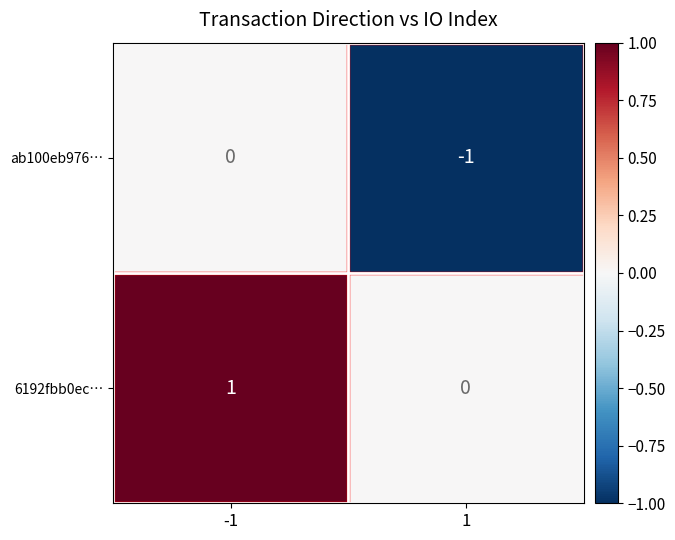

True or false: 6192fbb0ec… has a value of 1 at -1.

True